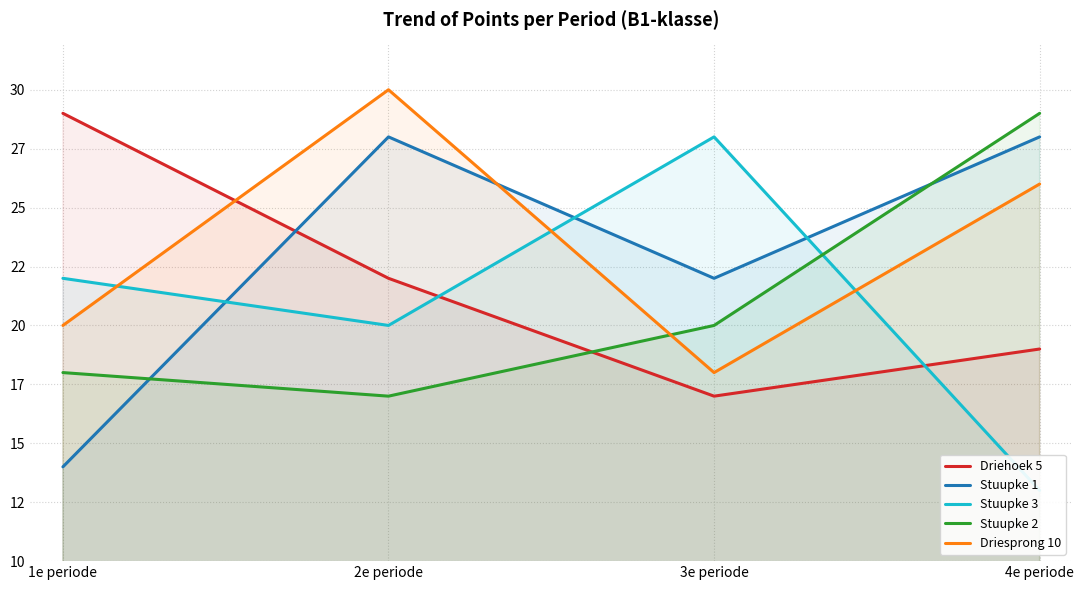

How many interior local peaks does the Stuupke 3 series have?

1